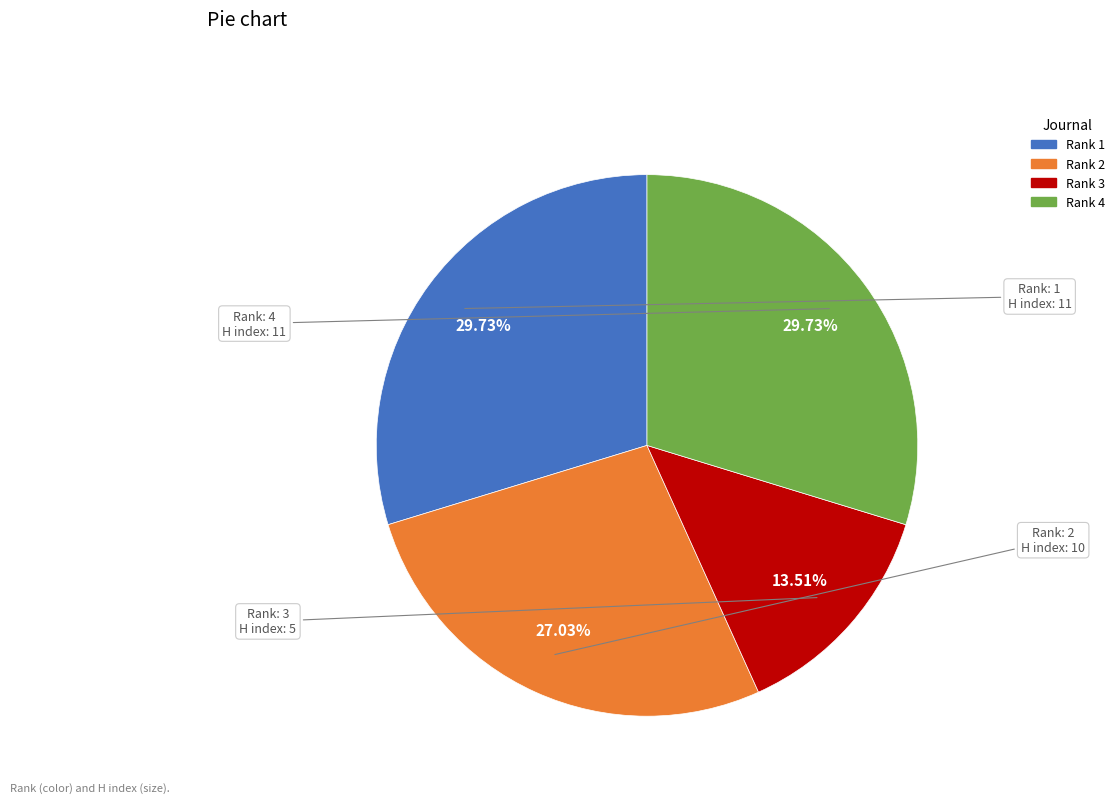

Is the sum of Rank 4 and Rank 3 greater than half?

No